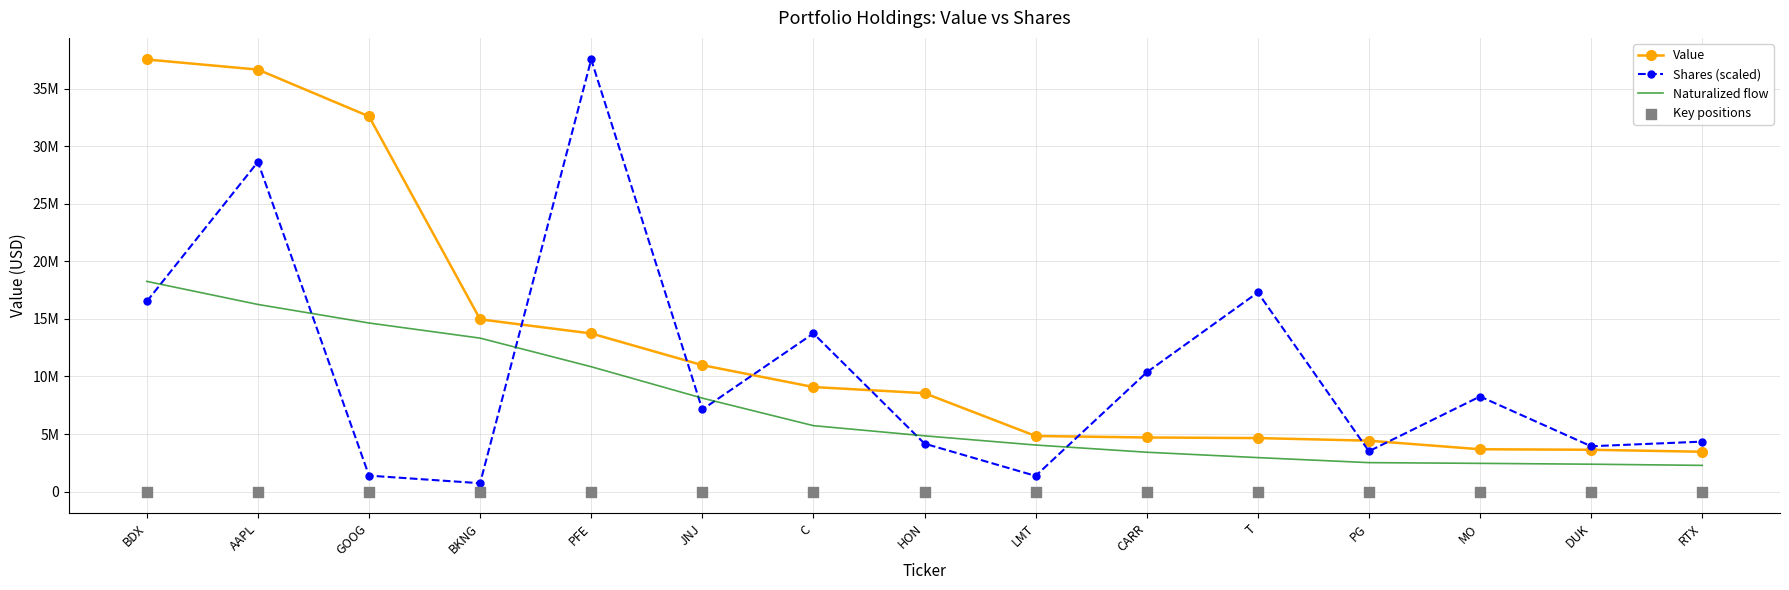

At which category is the sum across all series the highest?

AAPL